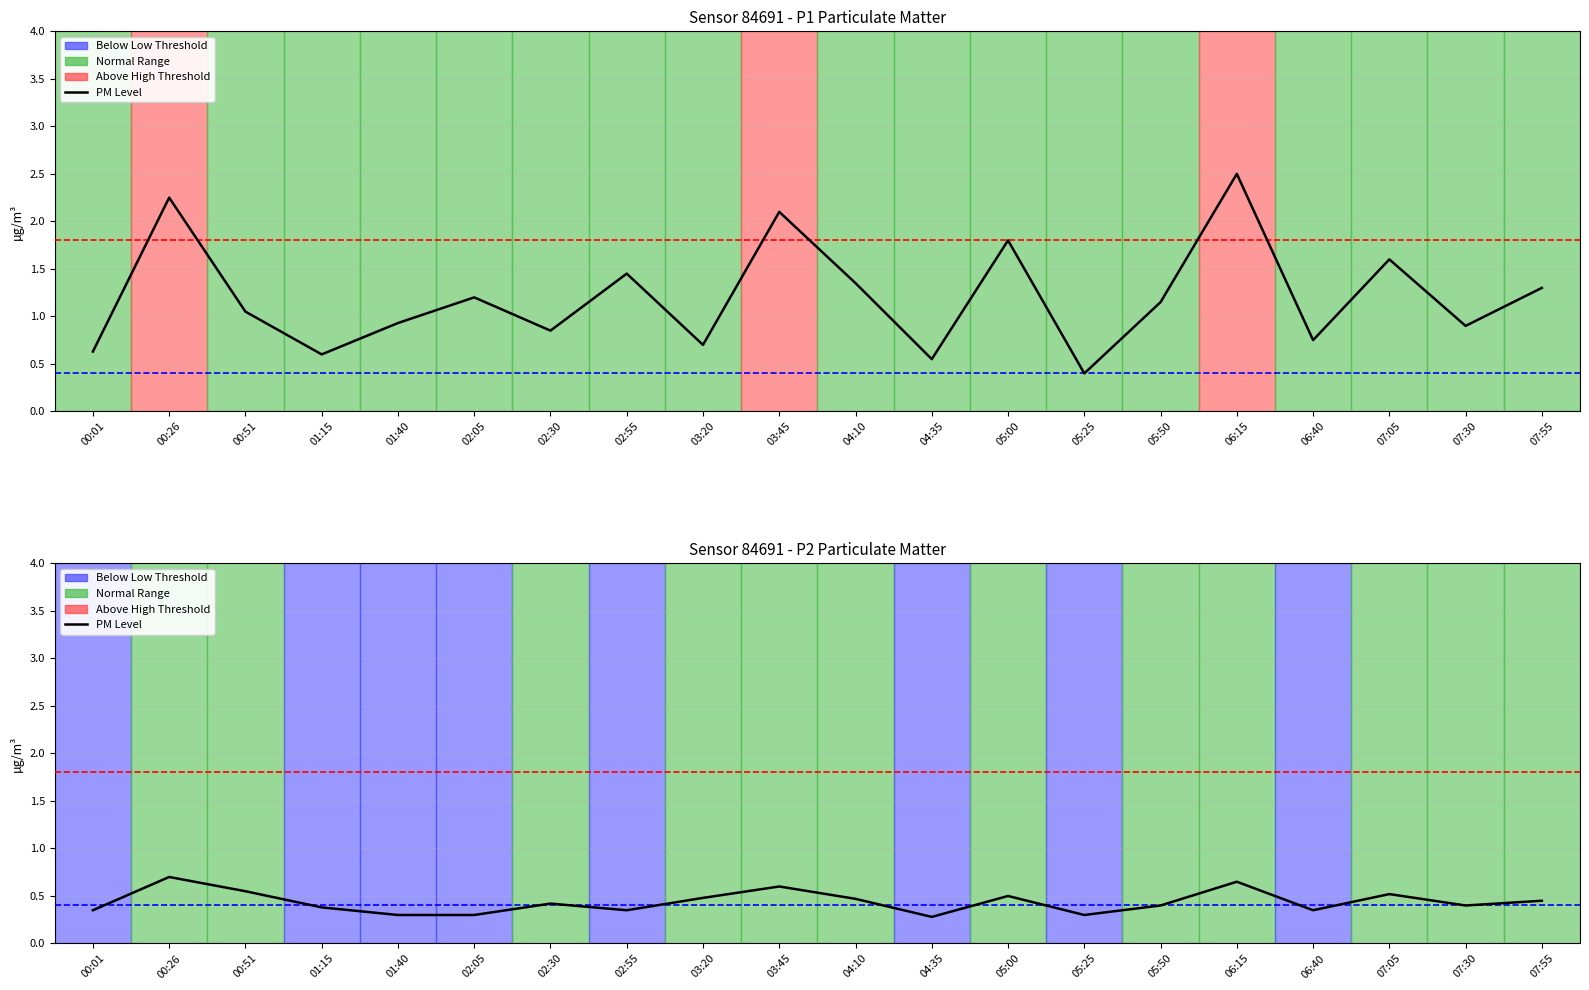

How many lines are shown in the chart?

2